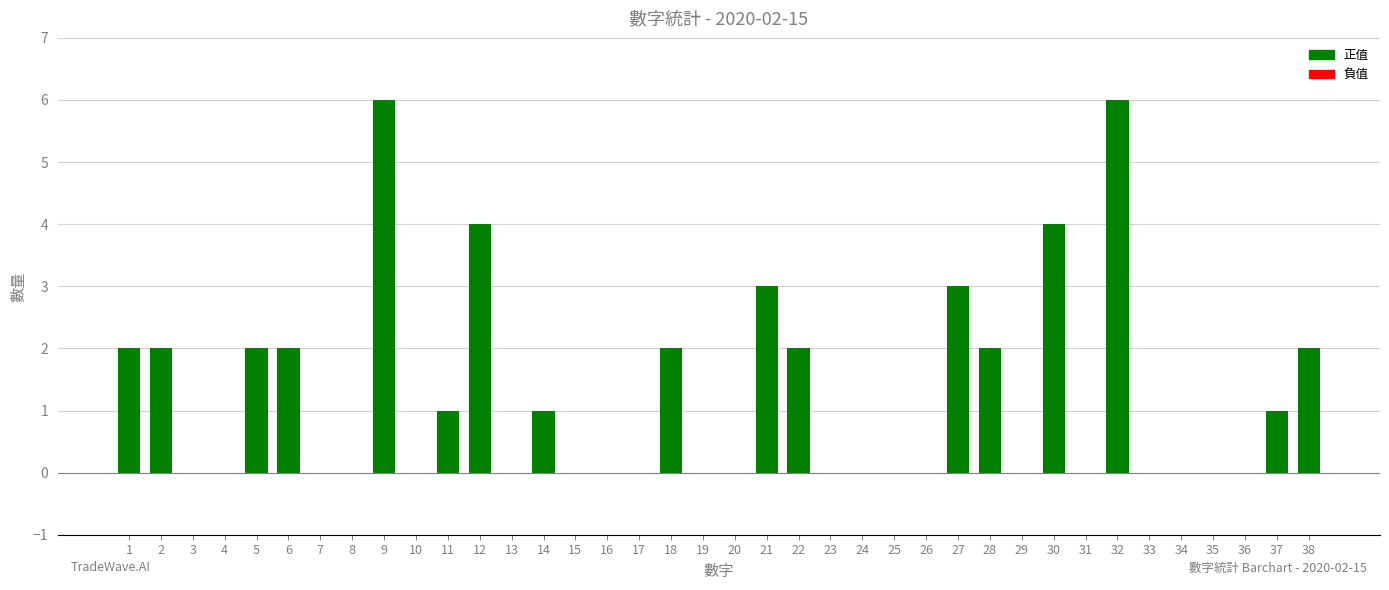

What is the sum of all values?

45